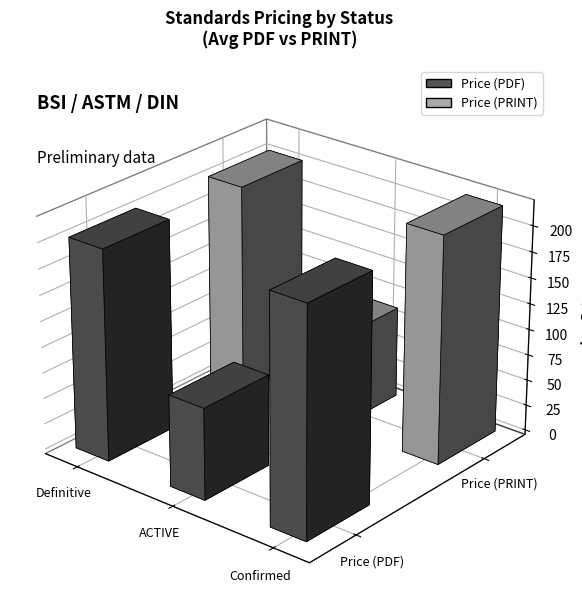

List the series in order of their peak value, lowest first.

Price (PDF), Price (PRINT)